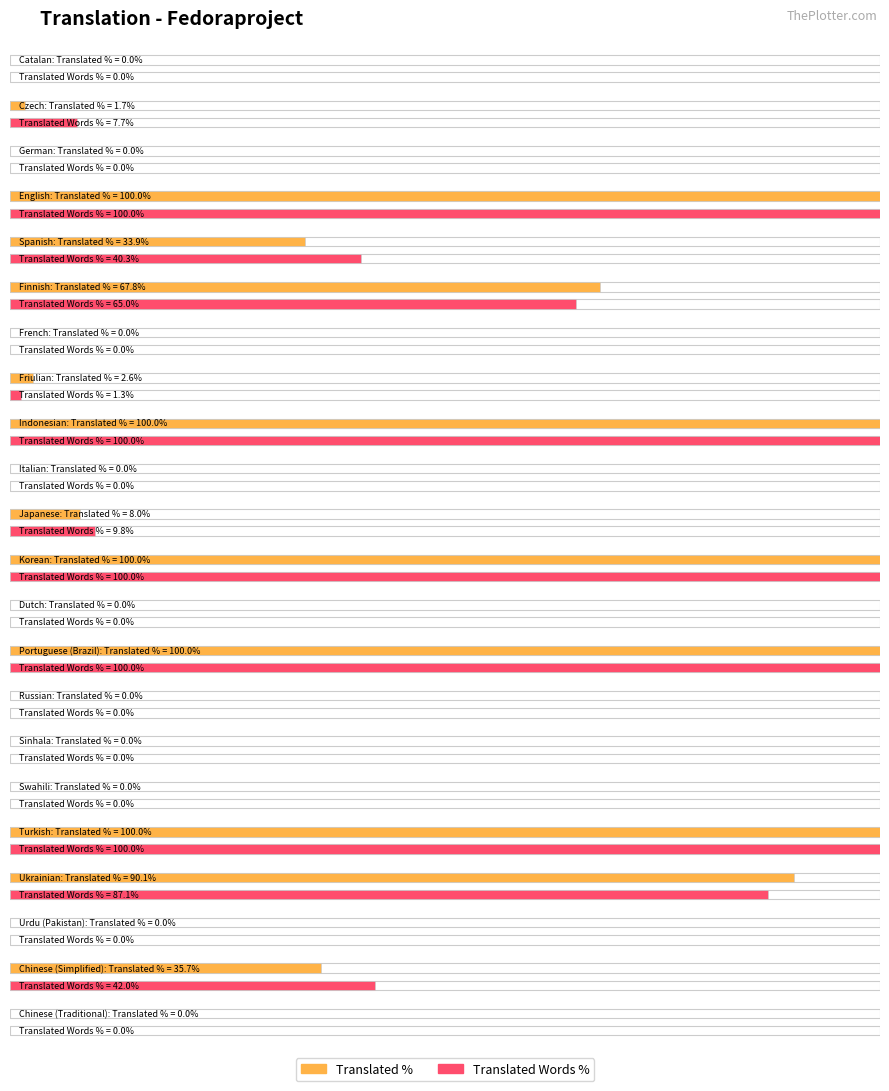

At which label does translated_percent reach its peak?

English